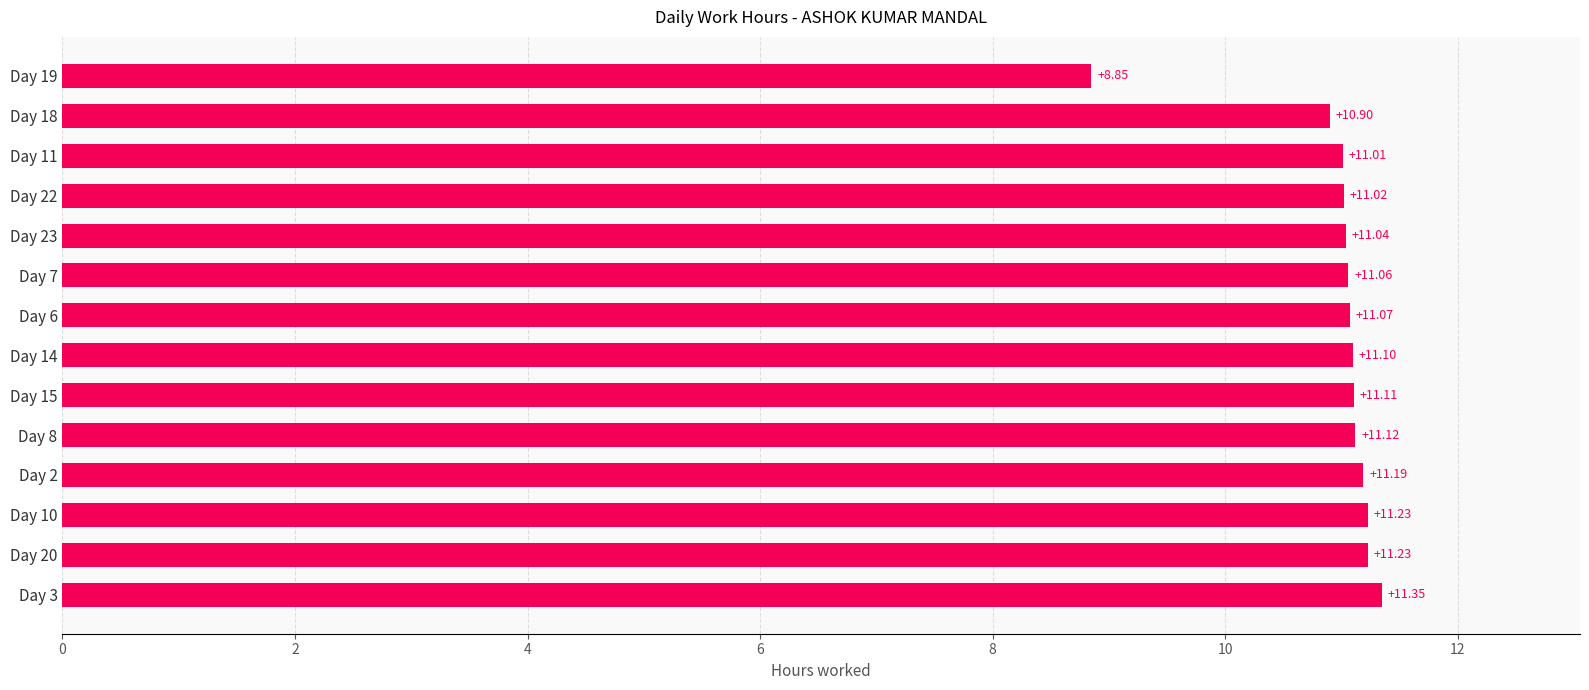

What is the difference between the maximum and minimum values?

2.5